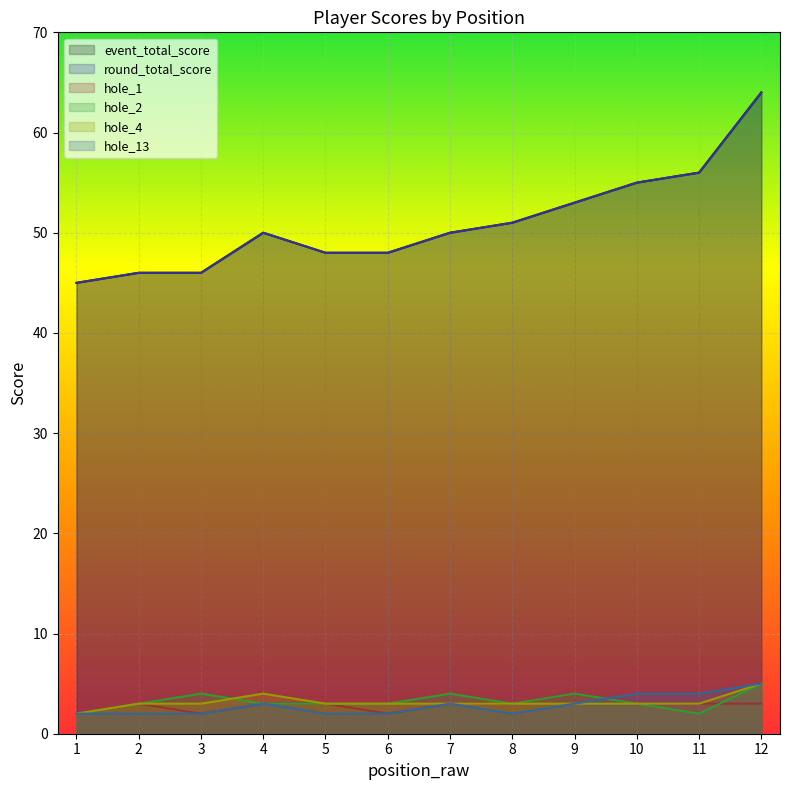

What is the sum of all hole_4 values?

38